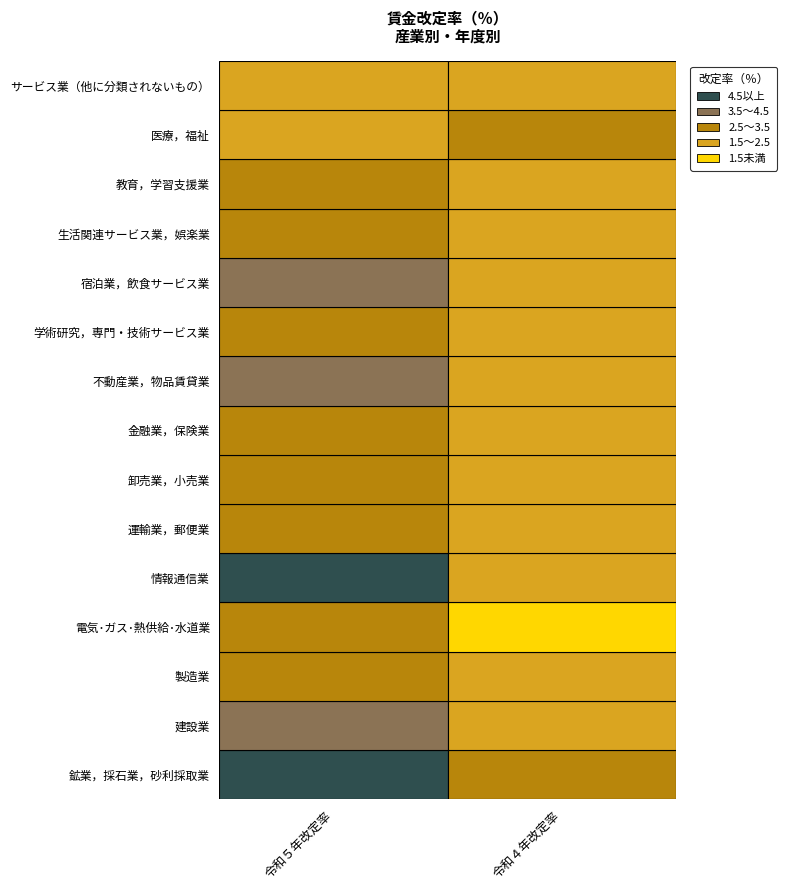

How many data points in 教育，学習支援業 are less than 2?

1